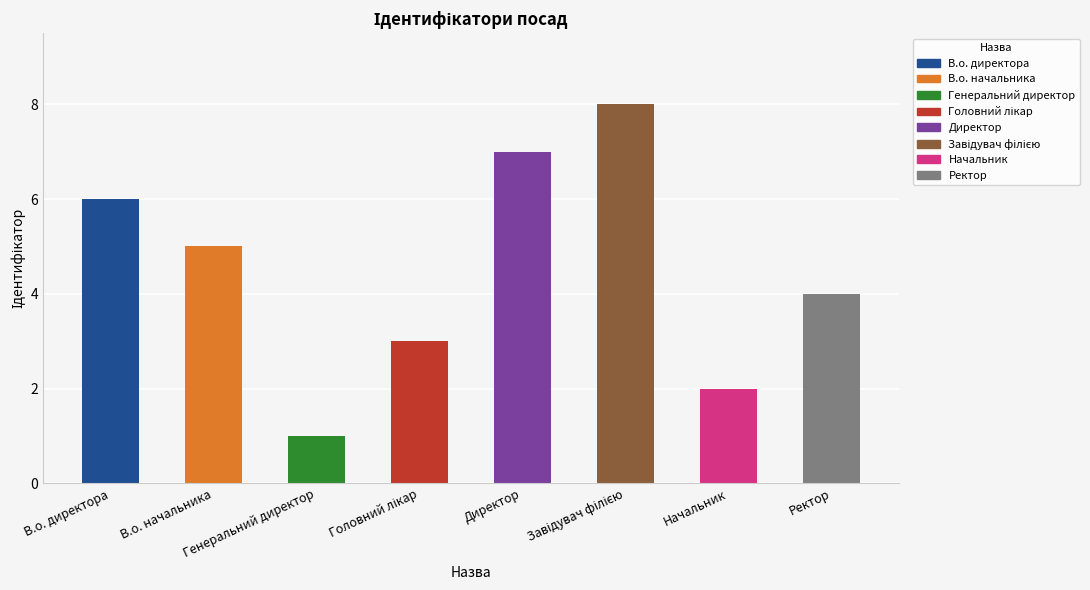

What is the label of the 5th bar from the left?

Директор